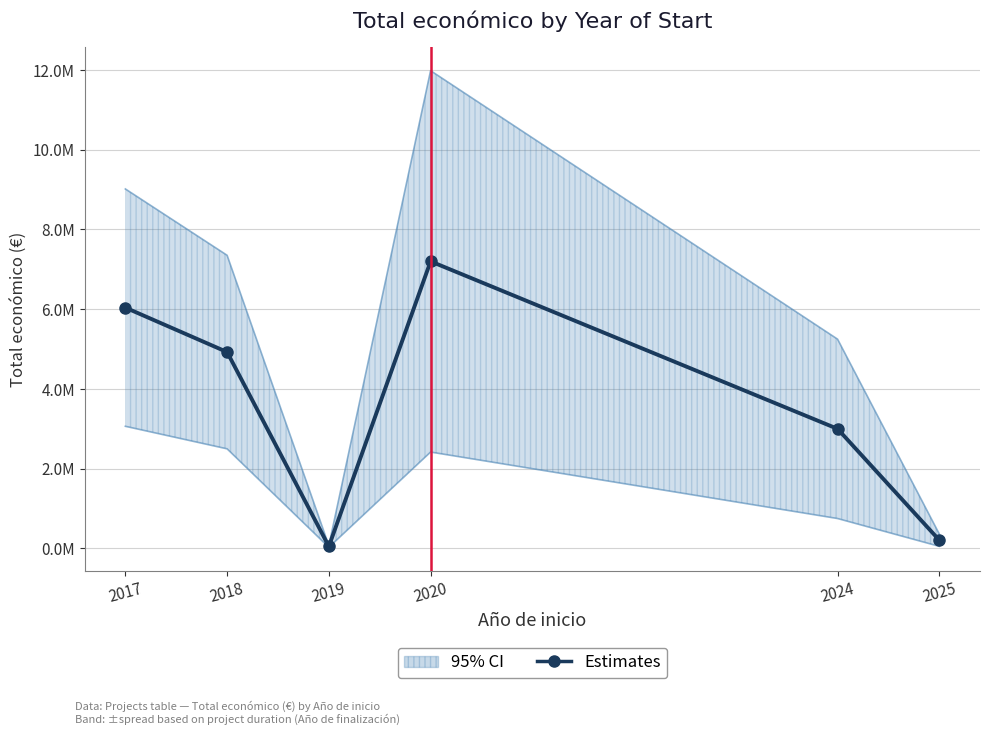

What is the change in value from 2019 to 2020?

+7149787